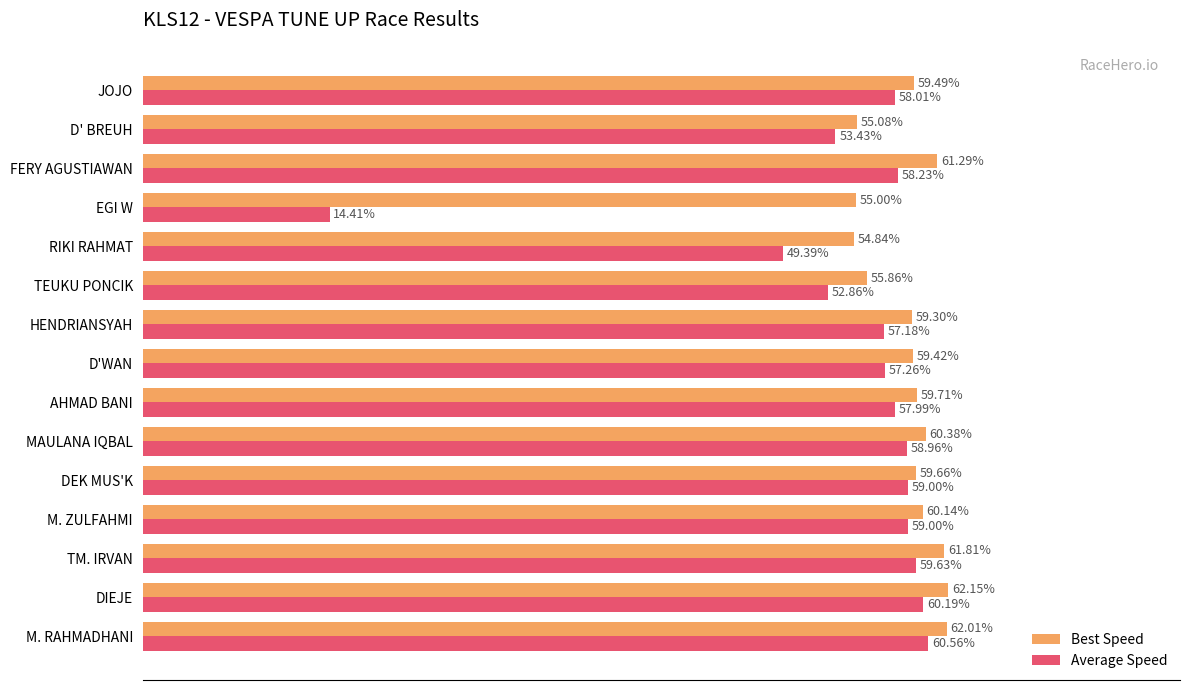

Rank the categories by Best Speed value from highest to lowest.

DIEJE, M. RAHMADHANI, TM. IRVAN, FERY AGUSTIAWAN, MAULANA IQBAL, M. ZULFAHMI, AHMAD BANI, DEK MUS'K, JOJO, D'WAN, HENDRIANSYAH, TEUKU PONCIK, D' BREUH, EGI W, RIKI RAHMAT